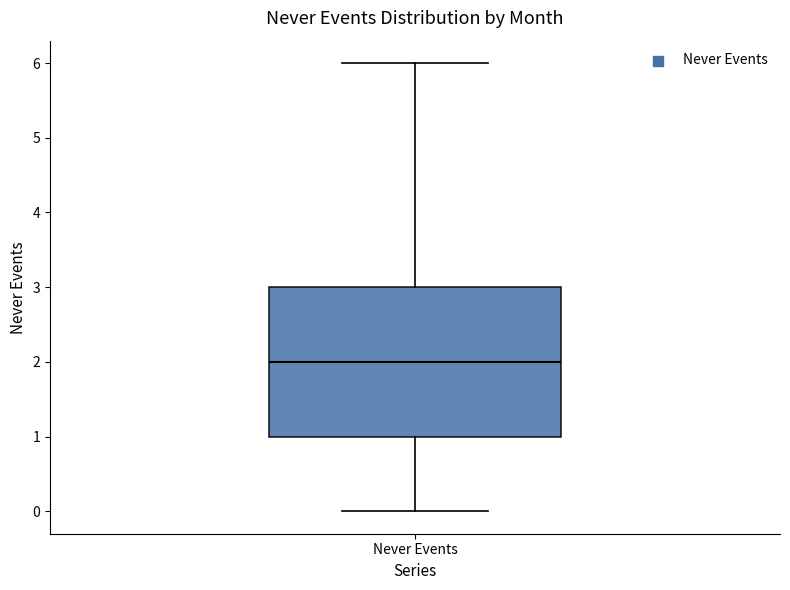

Transcribe this box plot: give where the median line is, the range the box spans, and where the two whiskers end, as read against the y-axis. The values are not printed on the chart, so give them approximately, as read against the axis.

median 2, box 1 to 3, whiskers 0 to 6